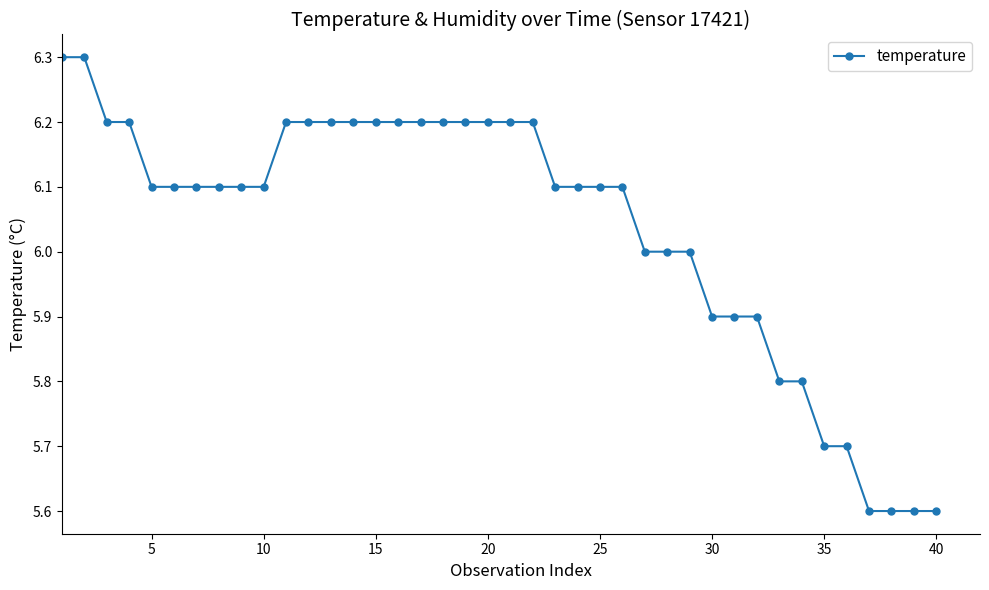

What is the difference between the maximum and minimum values?

0.7